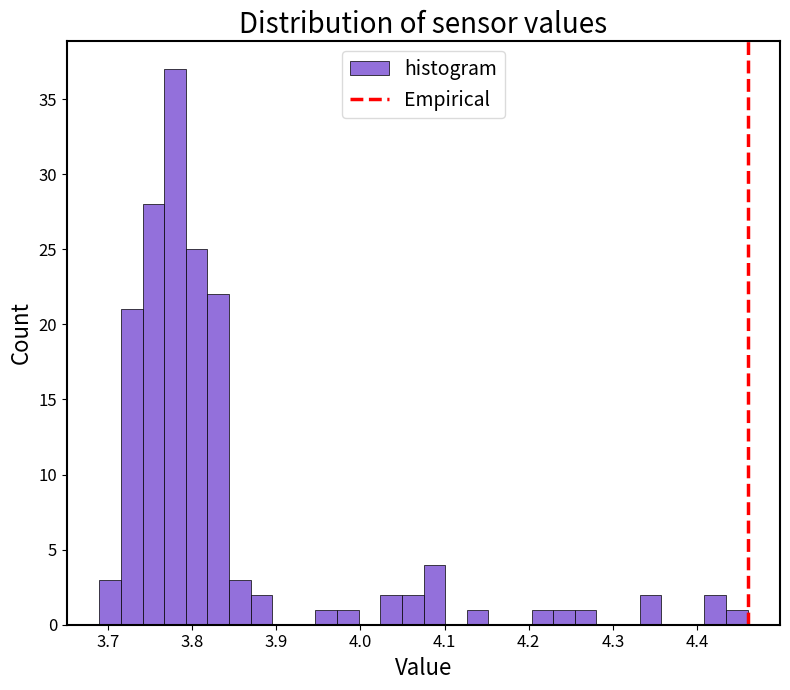

Read against the x-axis, roughly where is the centre of the tallest bar?

3.78